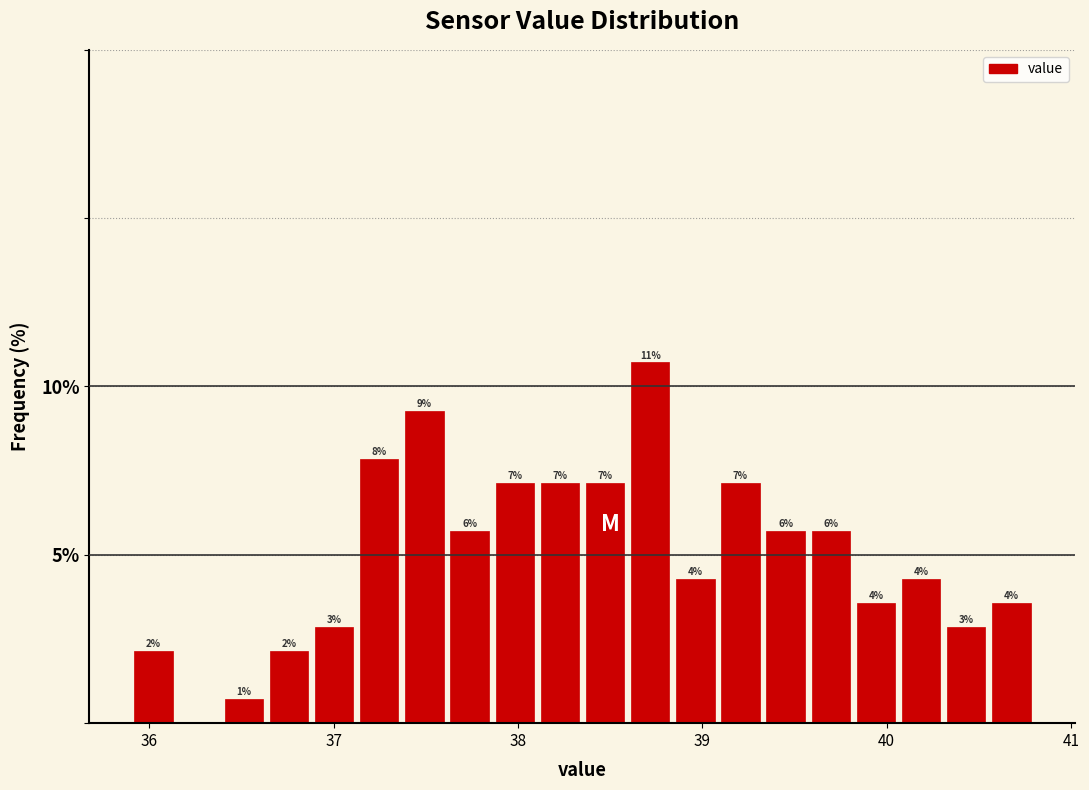

Read against the x-axis, roughly where is the centre of the tallest bar?

38.7